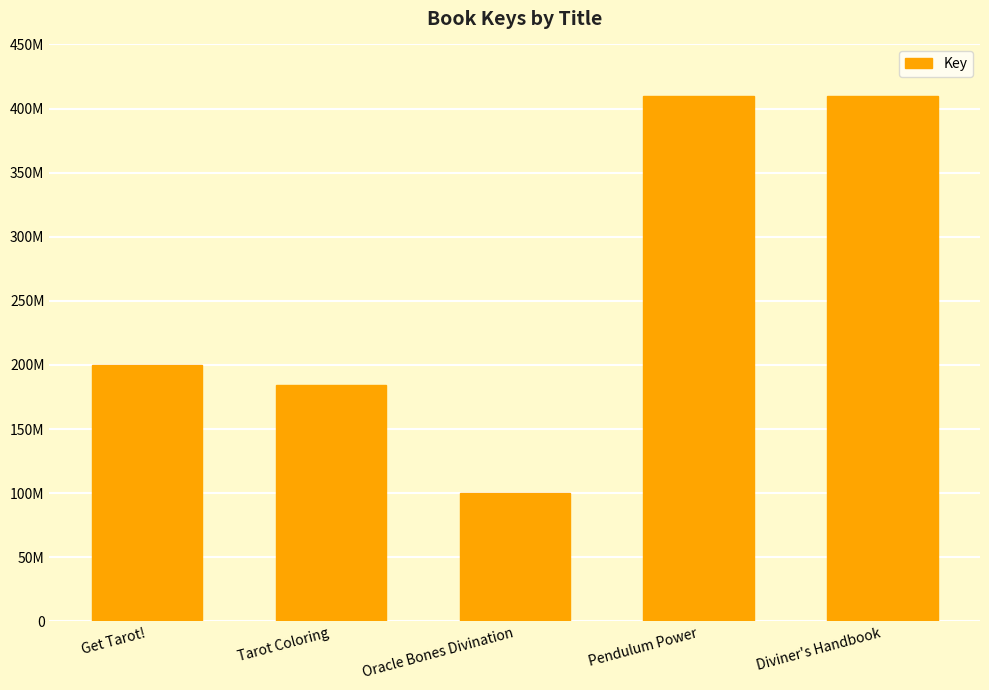

Which has a higher value, Get Tarot! or Oracle Bones Divination?

Get Tarot!